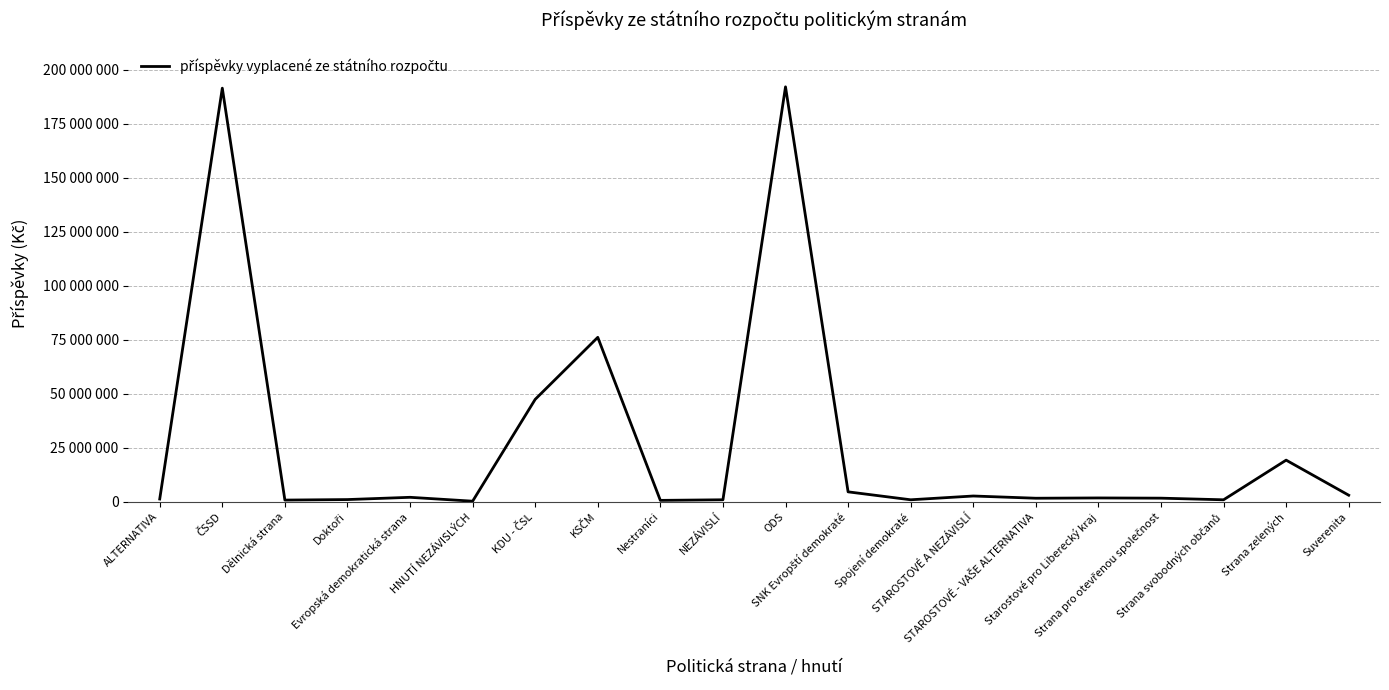

Where does the data first go above 1750000?

ČSSD